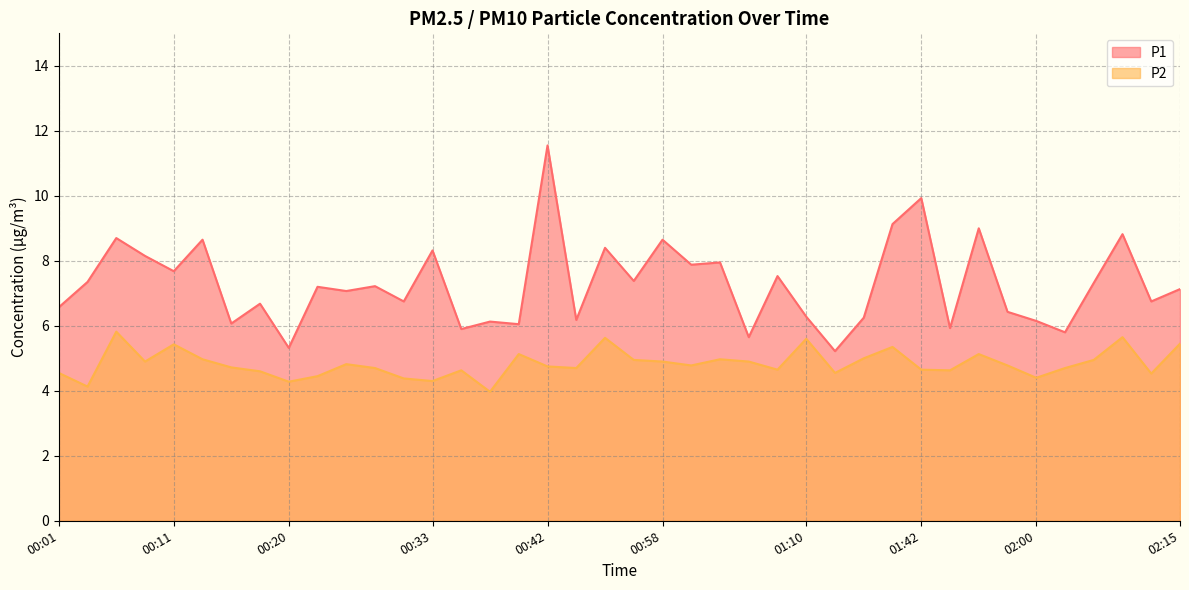

Which series has the largest range (max minus min)?

P1